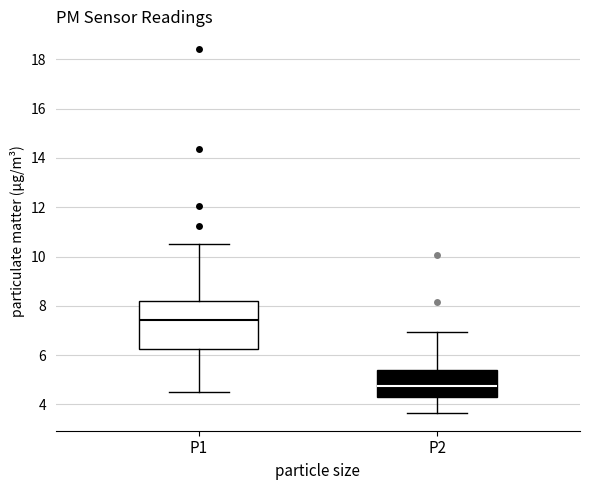

Which box has the highest median line?

P1